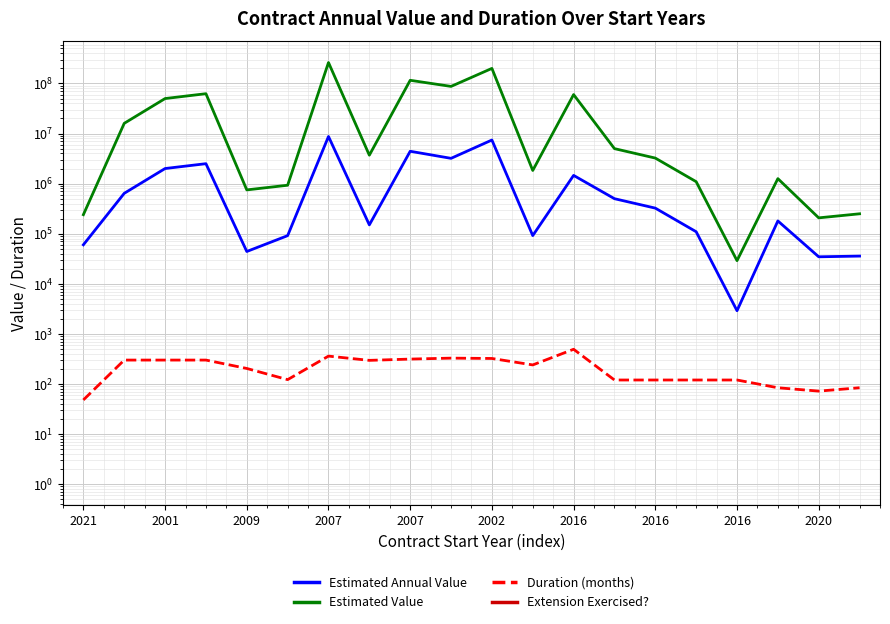

At how many categories does at least one series exceed 120884359?

2